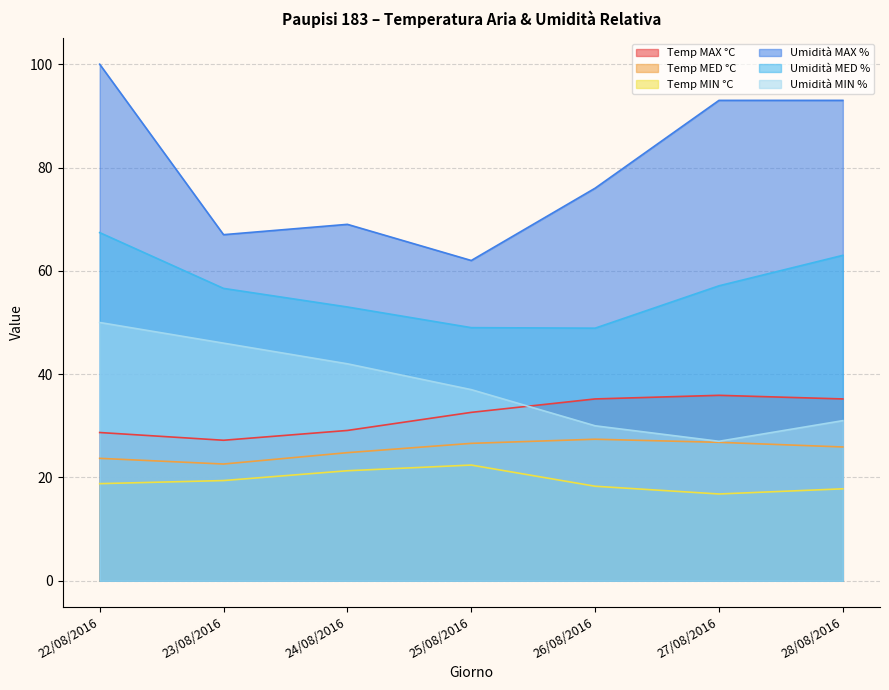

At how many categories does at least one series exceed 88?

3